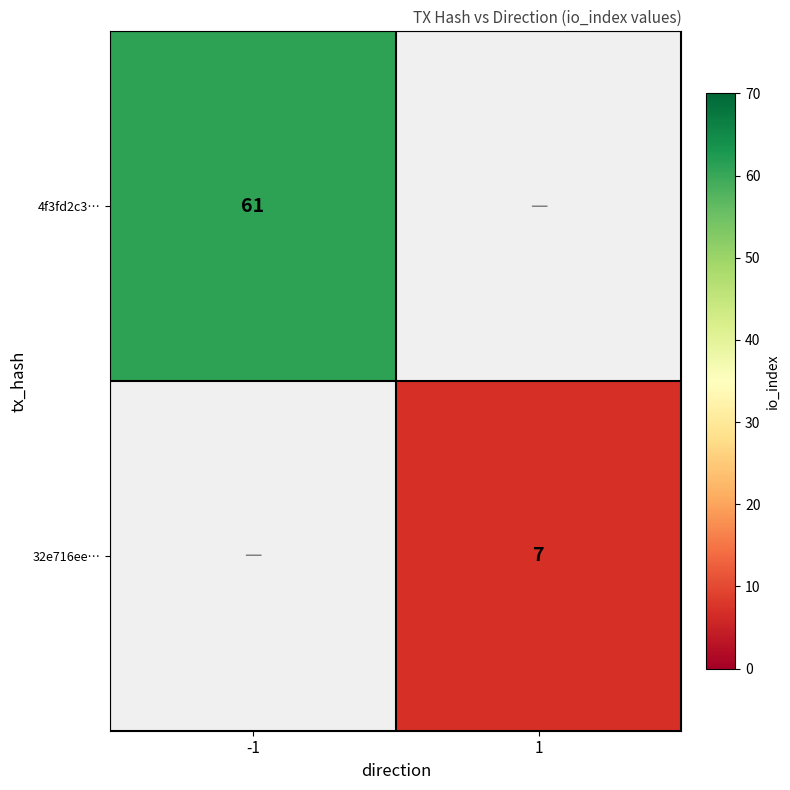

The value of 4f3fd2c3… at -1 is 61. True or false?

True